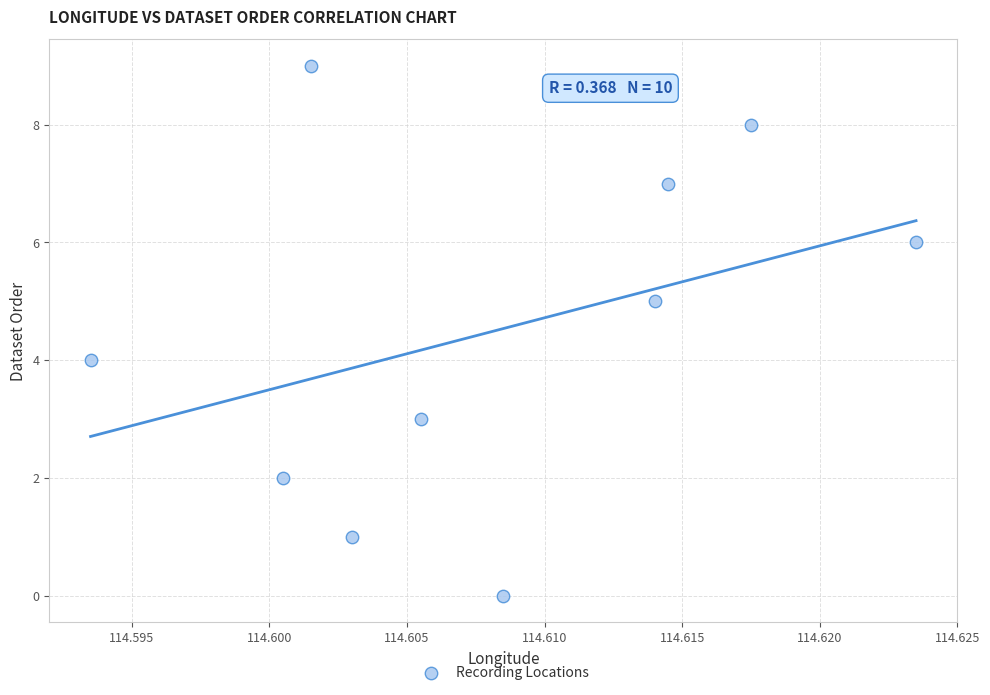

What is the range of Y values (max minus min)?

9